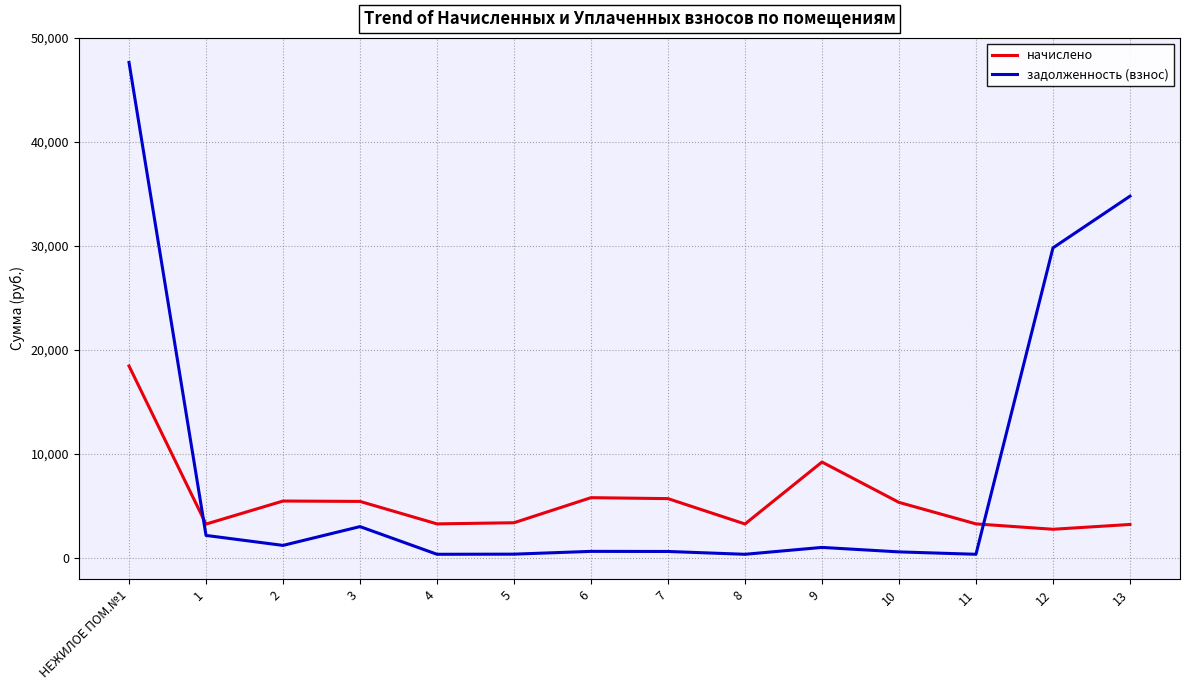

How many values in the начислено series exceed 5355?

7